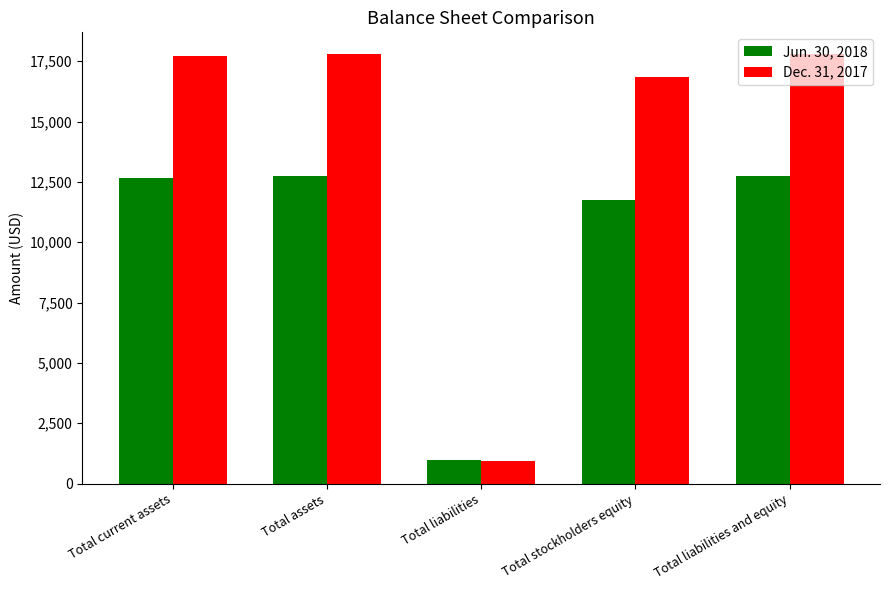

What is the label of the 1st bar from the left?

Total current assets